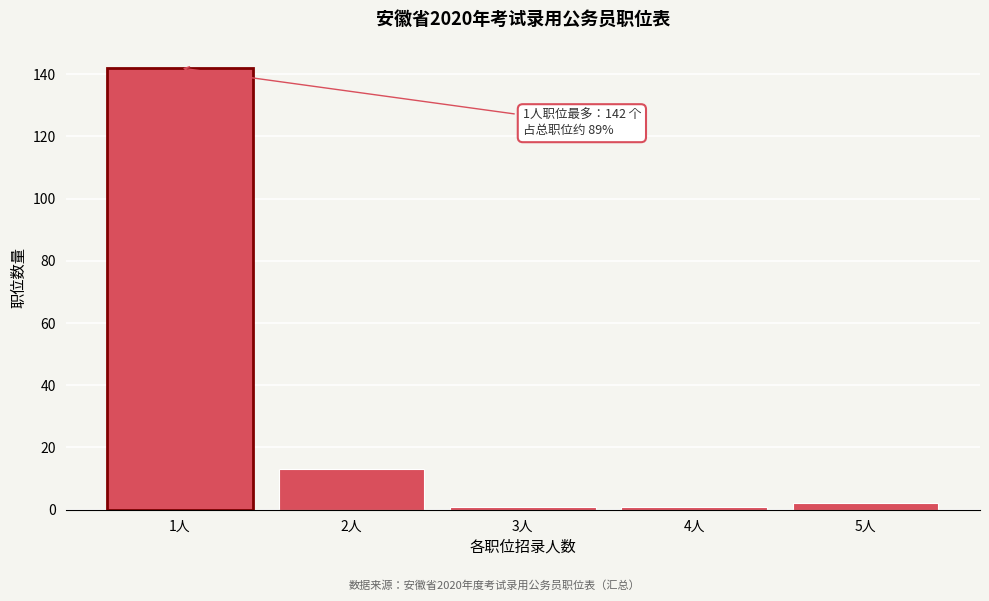

Reading right to left, extract all data points from this chart.

2	1	1	13	142